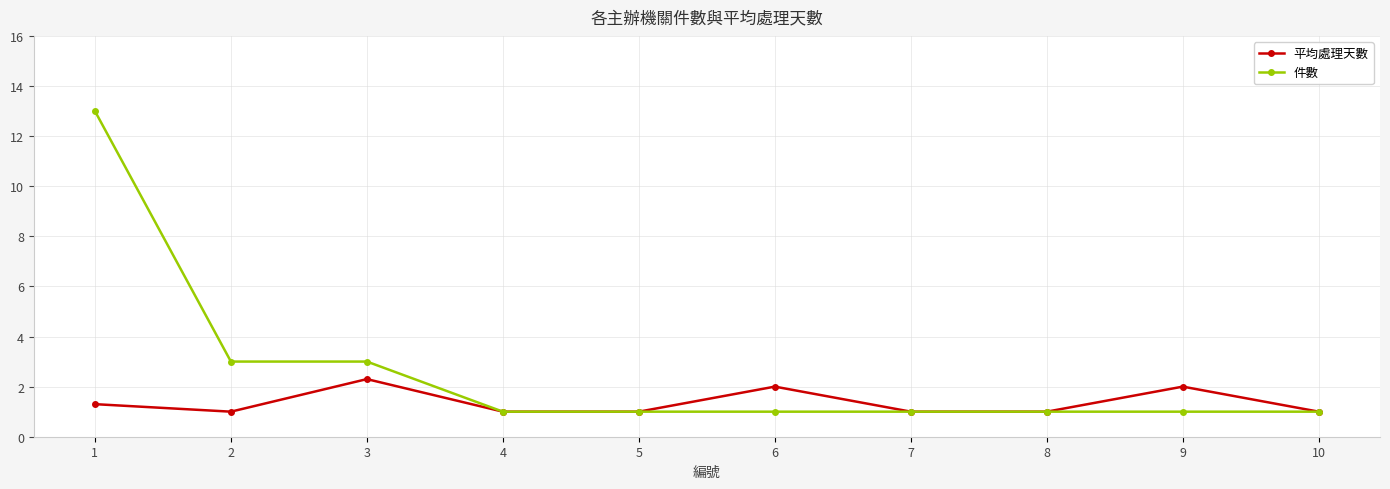

How many series are shown in this chart?

2